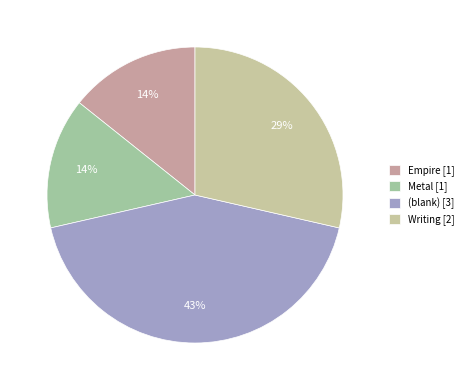

How many segments does this pie chart have?

4